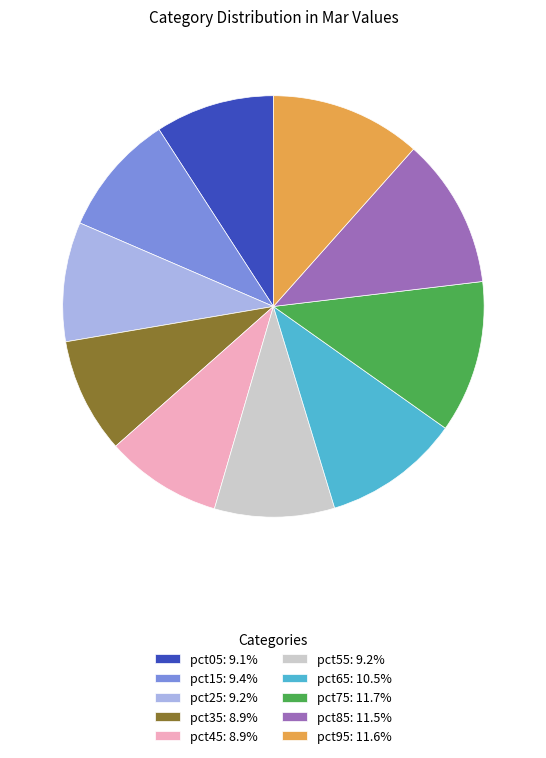

True or false: pct05 accounts for 18% of the total.

False